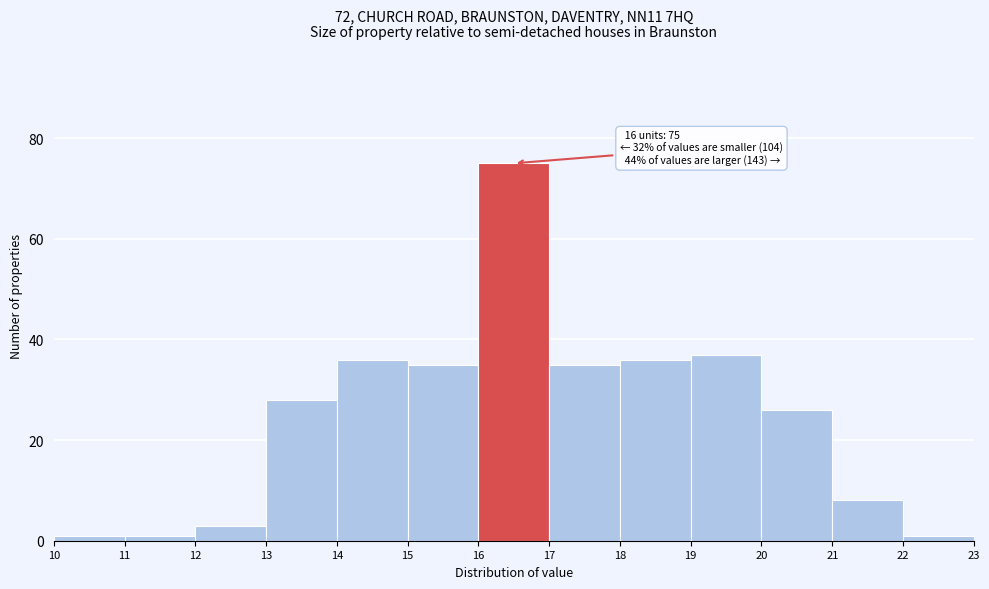

Over which range of the x-axis is the bar tallest?

16 to 17